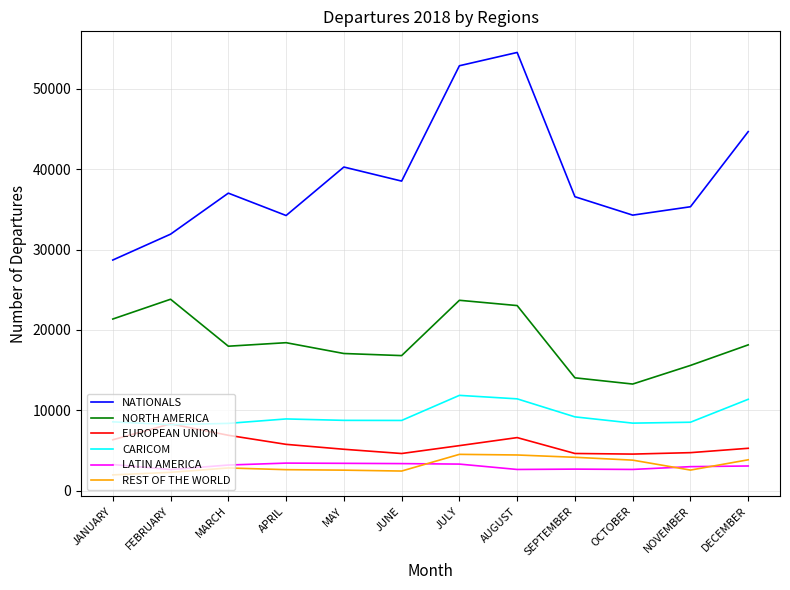

True or false: EUROPEAN UNION has more than 0 interior local peaks.

True